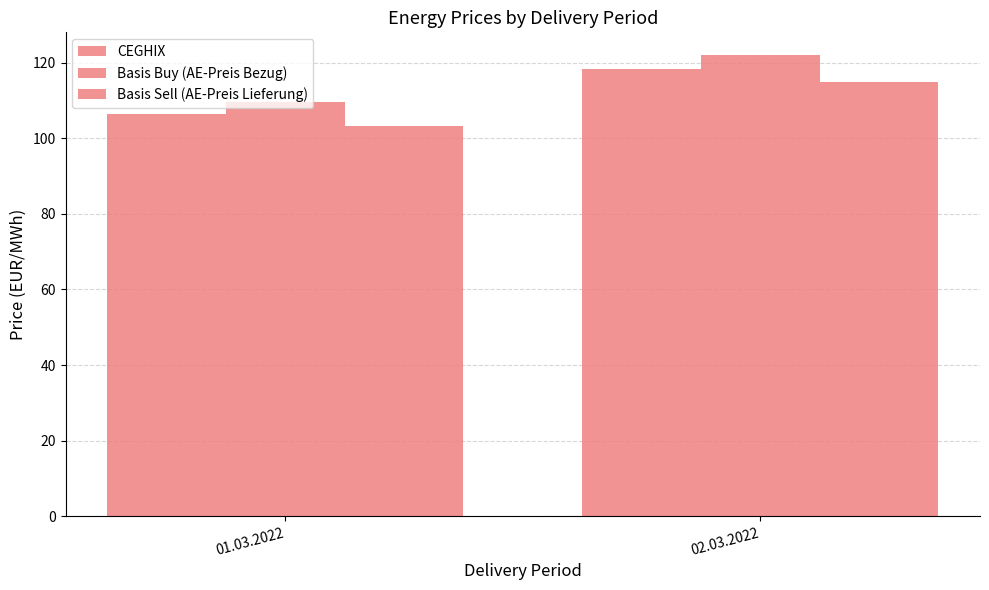

The CEGHIX series shows 39.1 at 01.03.2022. True or false?

False